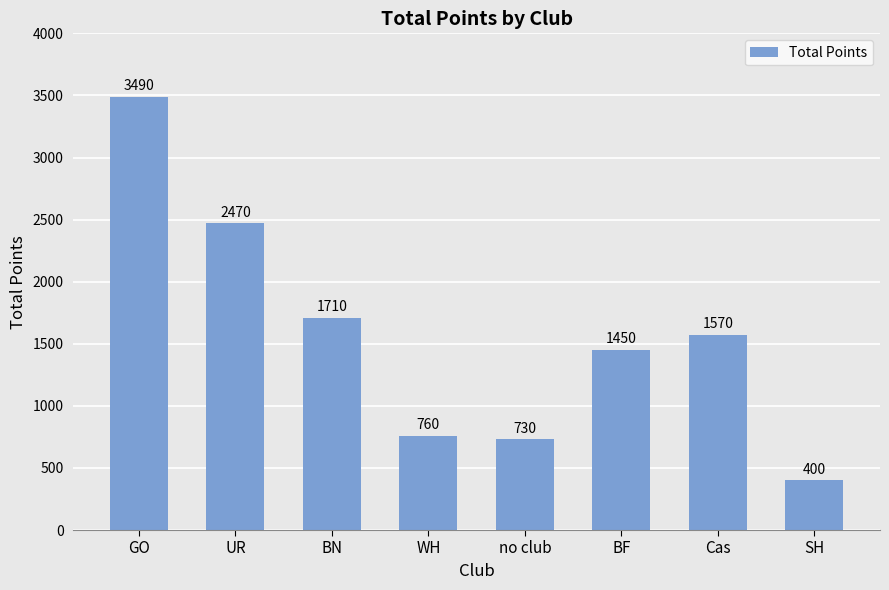

At which category does the chart reach its peak across all series?

GO